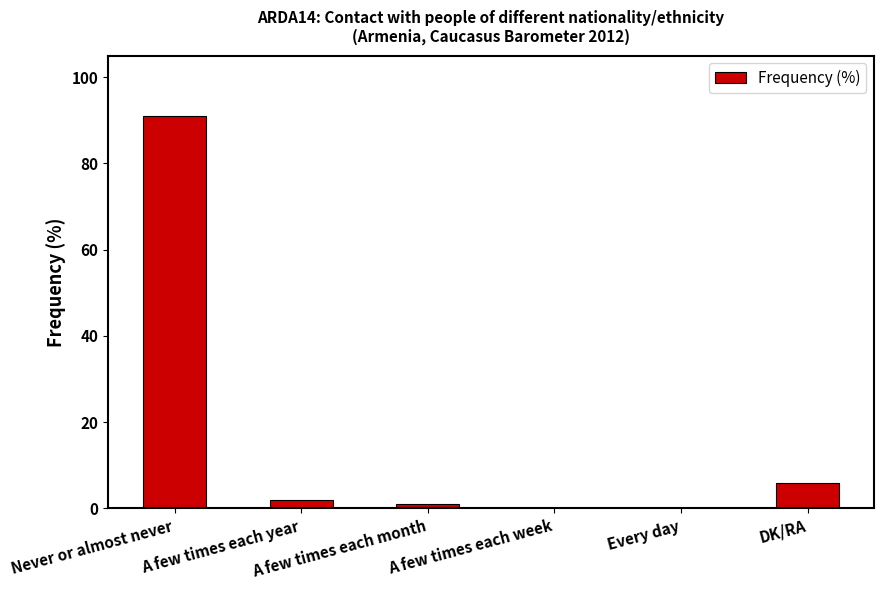

What is the maximum value shown in the chart?

91